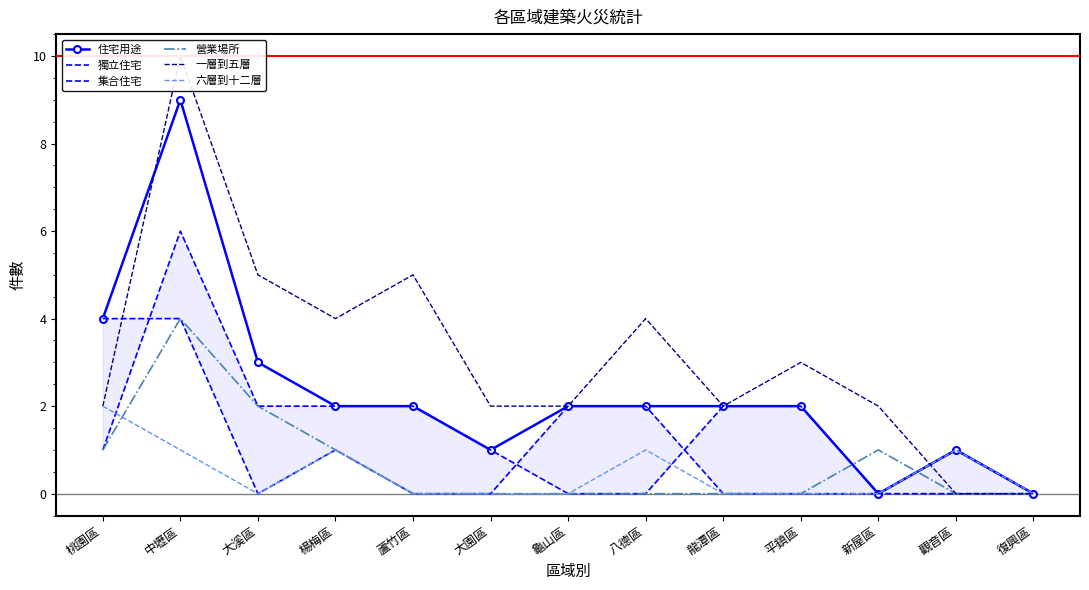

How many interior local peaks does the 集合住宅 series have?

1